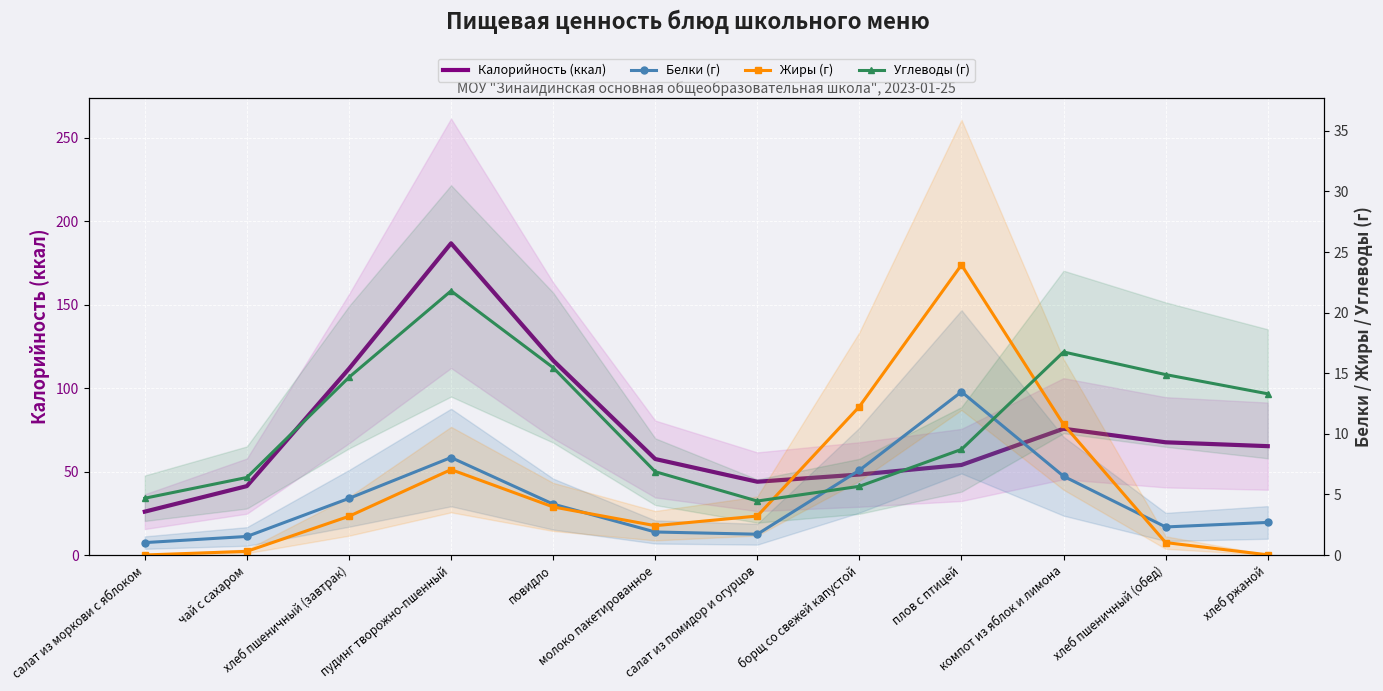

What is the sum of the Жиры (г) values at хлеб пшеничный (обед) and хлеб ржаной?

1.1